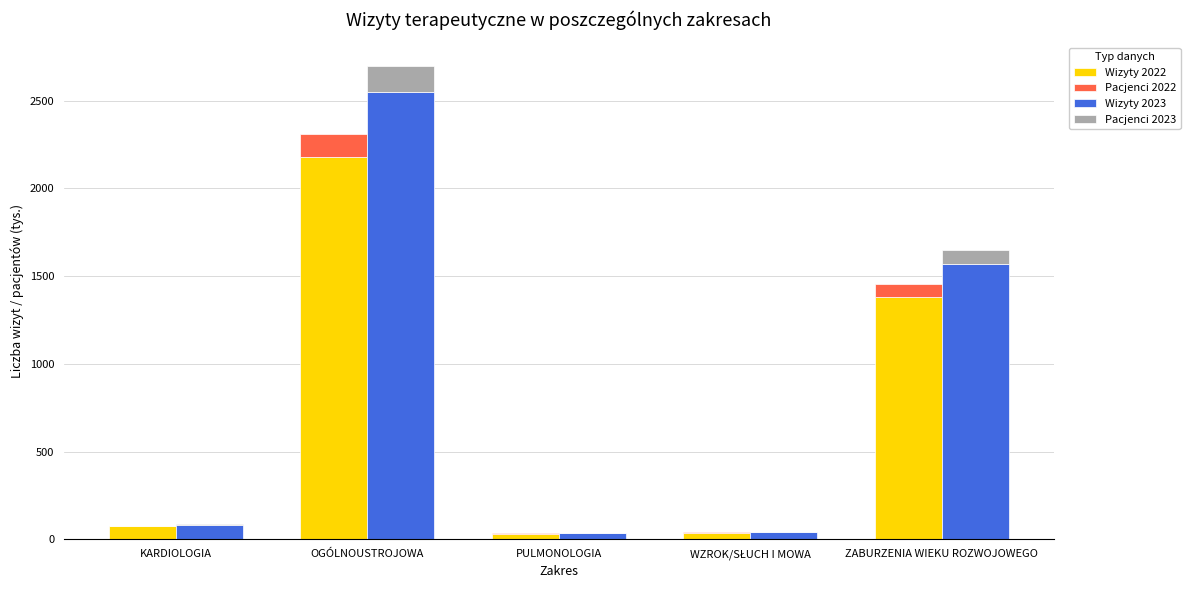

What is the difference between the maximum and minimum values in the Wizyty 2023 series?

2514.1